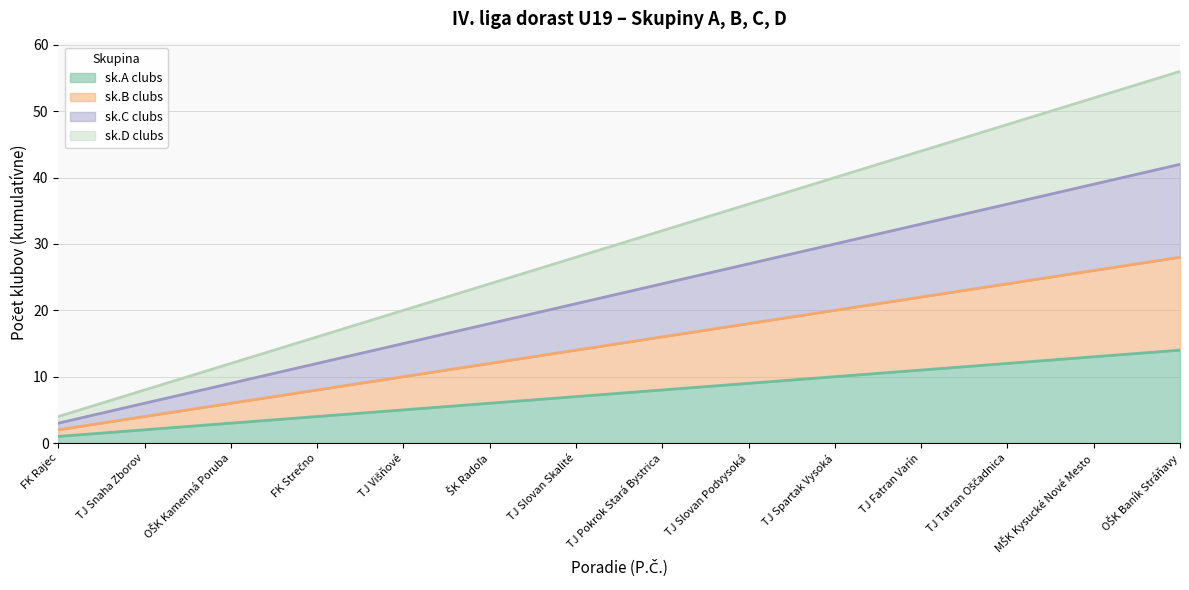

Rank the series by their average value, from highest to lowest.

sk.D clubs, sk.C clubs, sk.B clubs, sk.A clubs